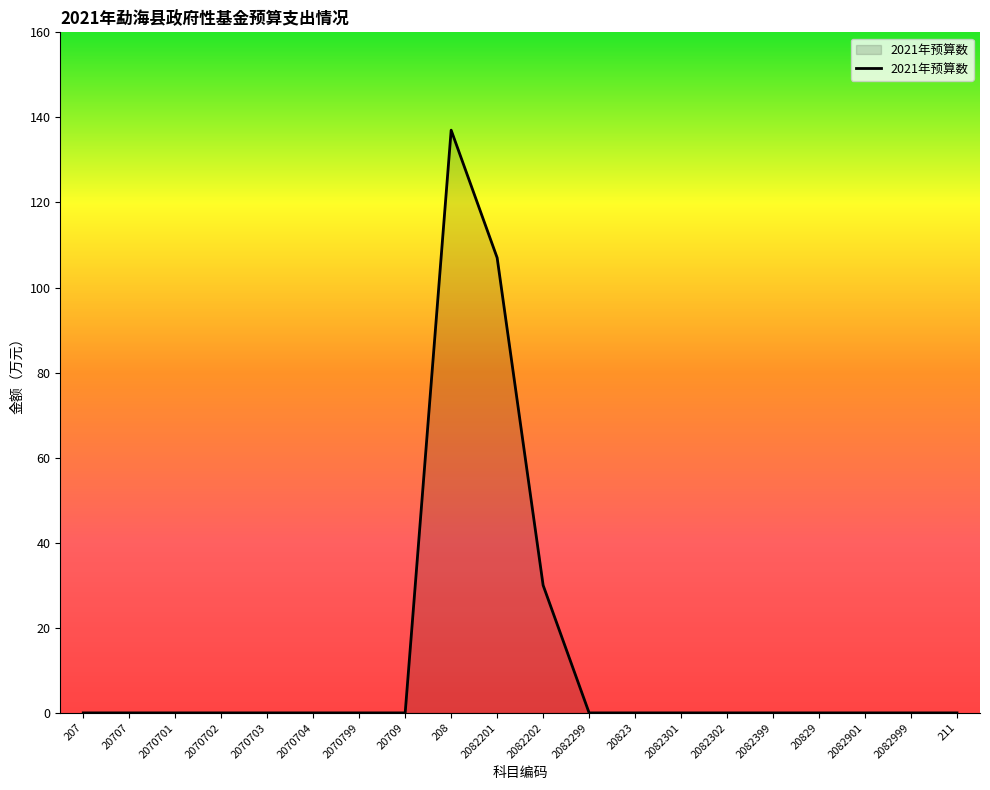

Reading left to right, extract all data points from this chart.

0	0	0	0	0	0	0	0	137	107	30	0	0	0	0	0	0	0	0	0